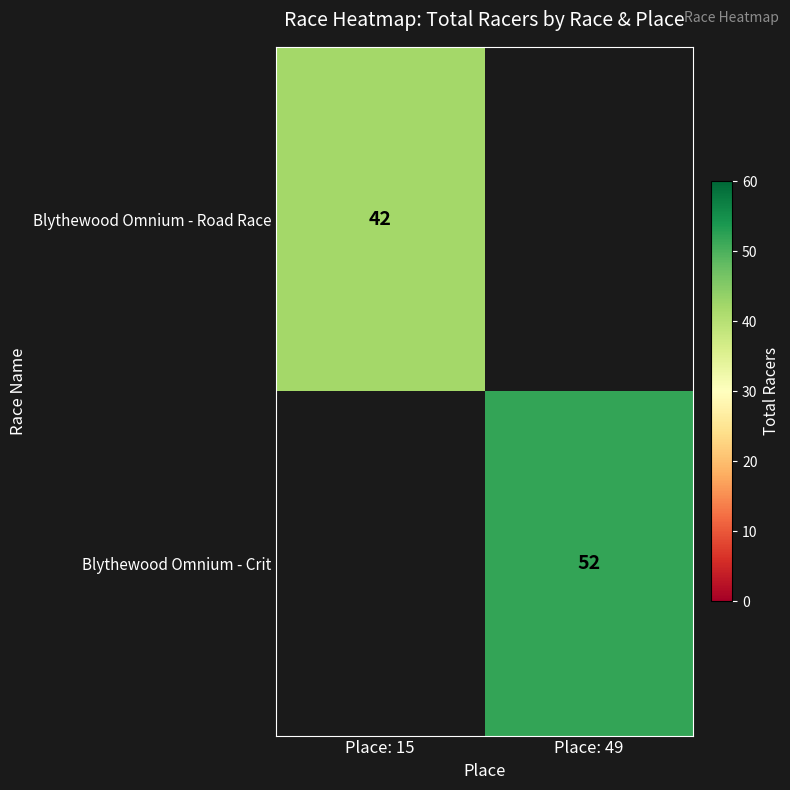

The Blythewood Omnium - Road Race series shows 66 at Place: 15. True or false?

False